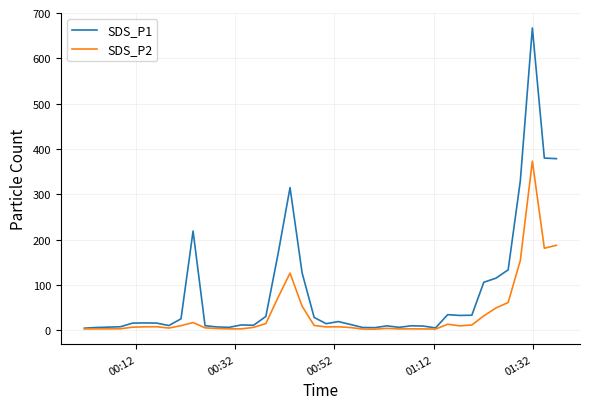

What are all the series names shown in the legend?

SDS_P1, SDS_P2